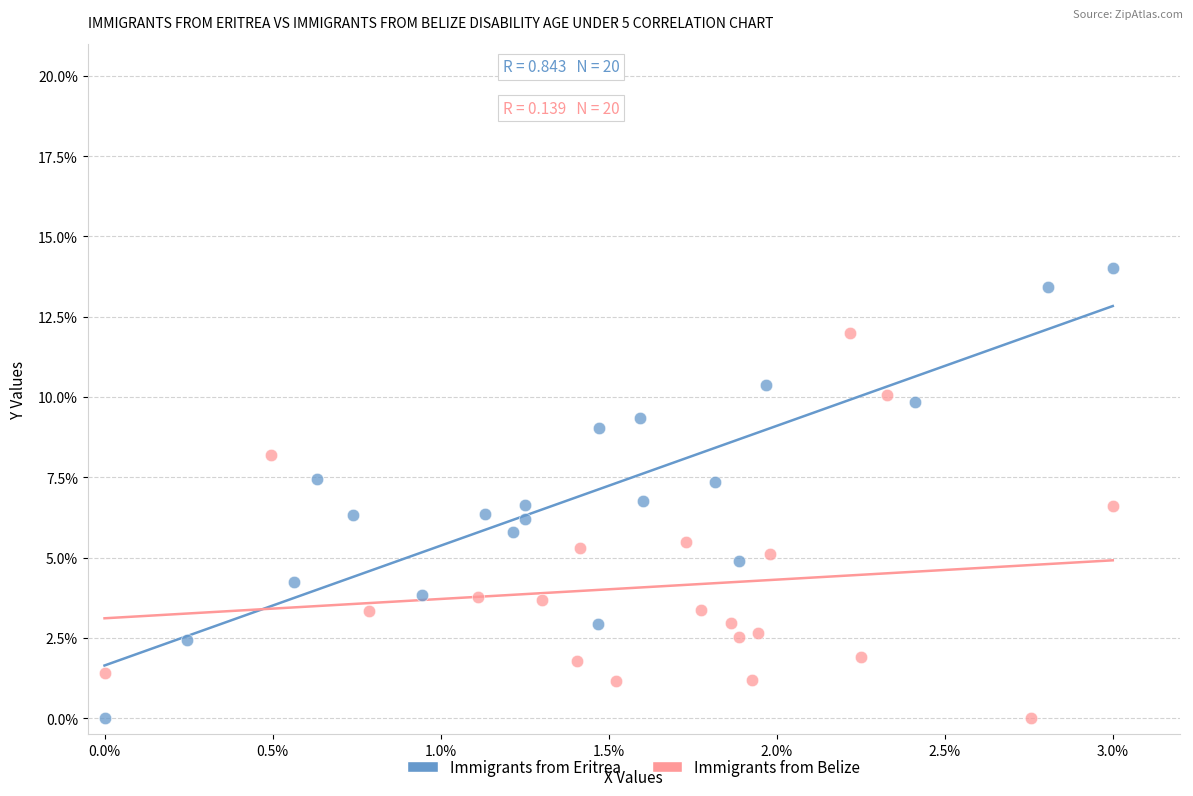

What are all the series names shown in the legend?

Immigrants from Eritrea, Immigrants from Belize